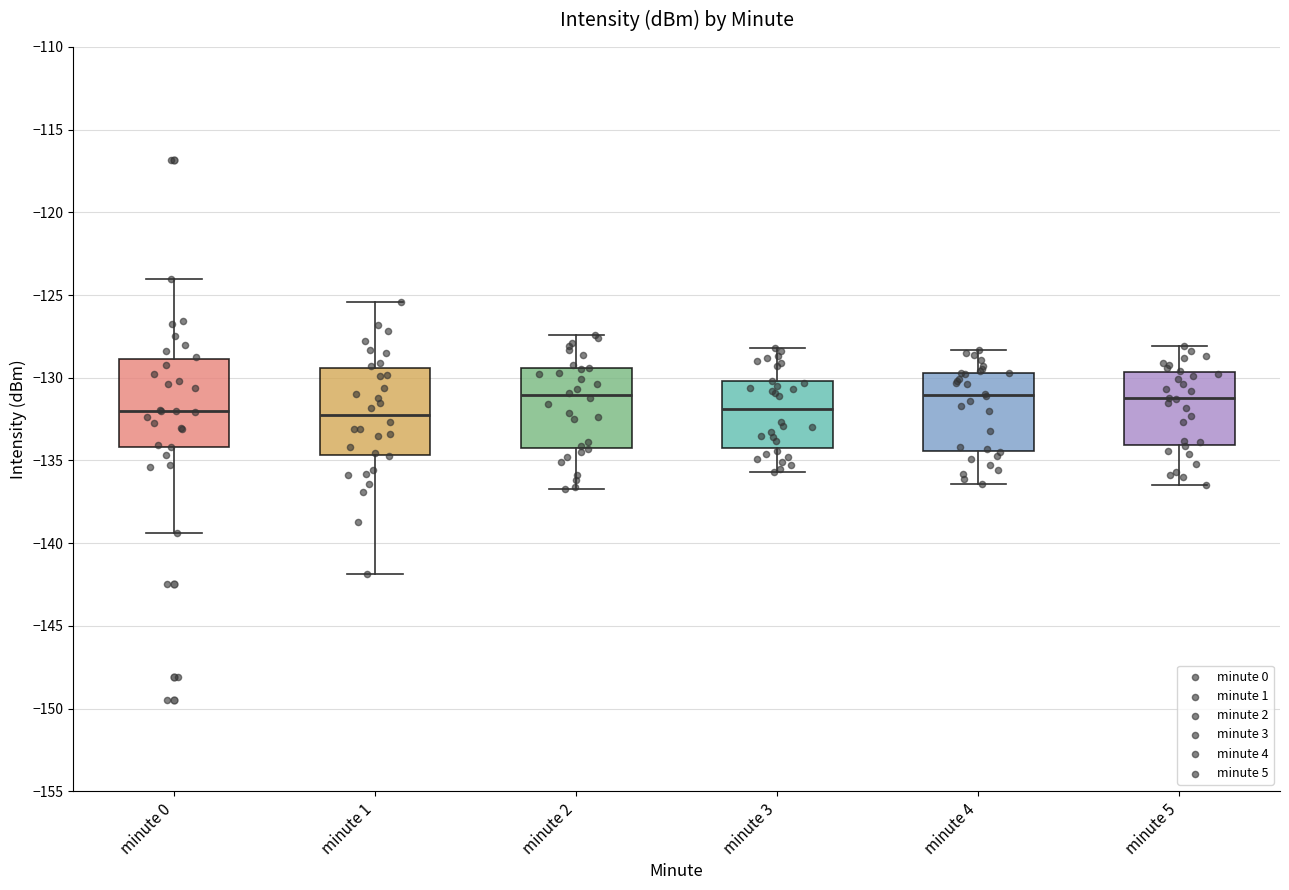

Reading left to right, read every box against the y-axis: the position of its median line, the range the box covers, and the ends of its whiskers. The values are not printed on the chart, so give them approximately, as read against the axis.

minute 0: median -132.0, box -134.0 to -129.0, whiskers -139.5 to -124.0
minute 1: median -132.0, box -134.5 to -129.5, whiskers -142.0 to -125.5
minute 2: median -131.0, box -134.0 to -129.5, whiskers -136.5 to -127.5
minute 3: median -132.0, box -134.0 to -130.0, whiskers -135.5 to -128.0
minute 4: median -131.0, box -134.5 to -129.5, whiskers -136.5 to -128.5
minute 5: median -131.0, box -134.0 to -129.5, whiskers -136.5 to -128.0